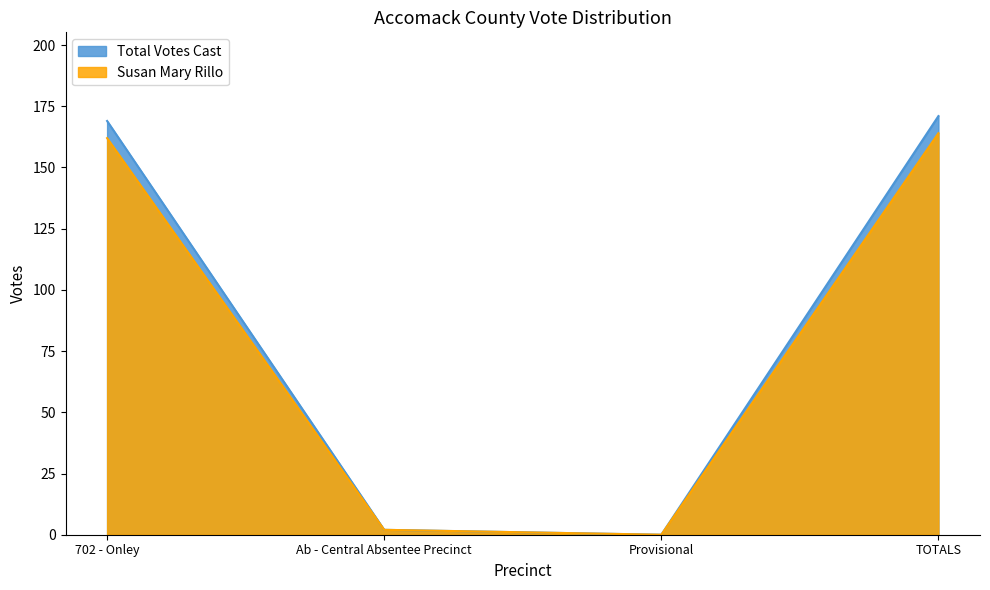

The value of Total Votes Cast at Provisional is 106. True or false?

False